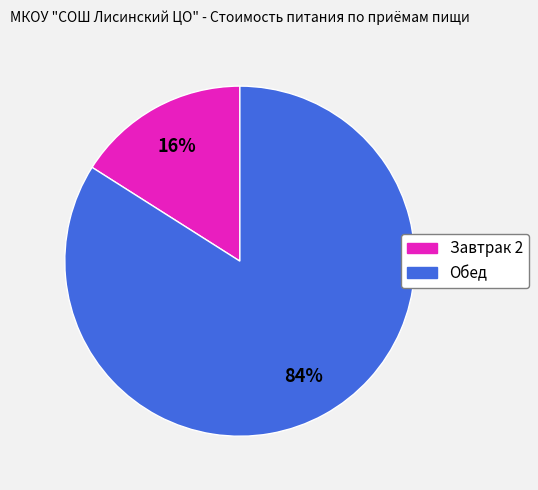

What is the majority slice?

Обед